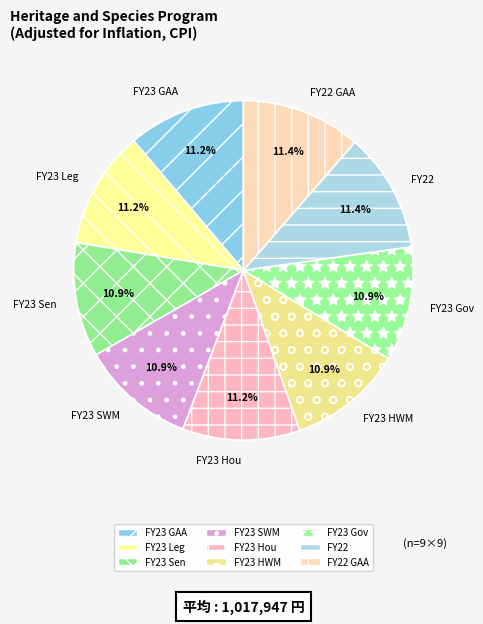

Combined, what portion of the pie is FY23 Sen and FY23 Hou?

22.1%